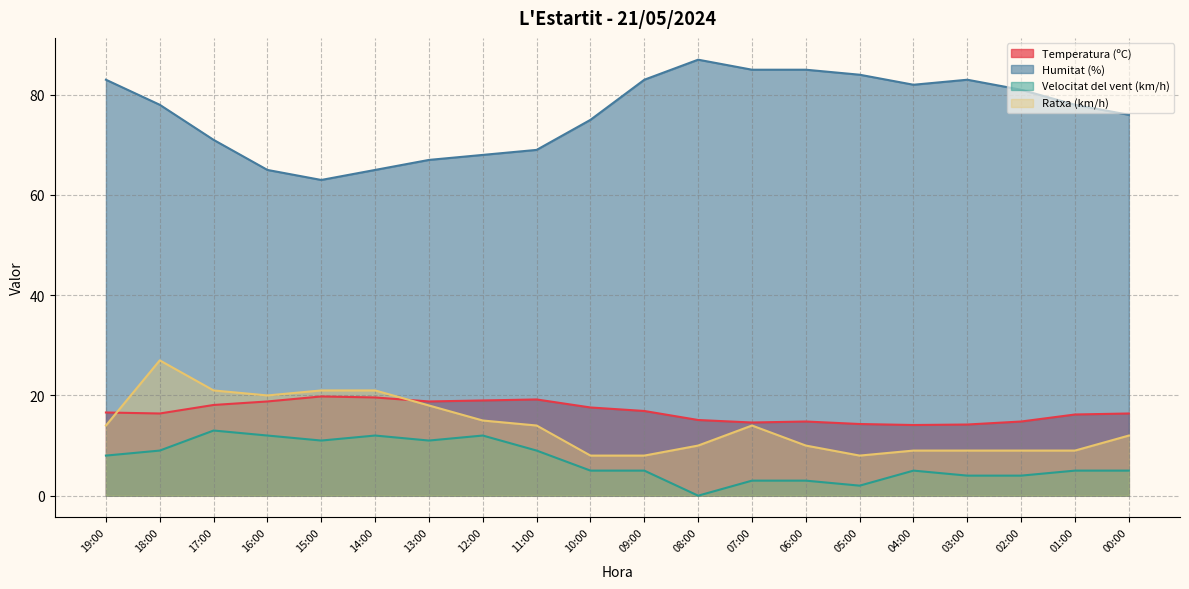

Where is Humitat (%) nearest to the value 75?

10:00